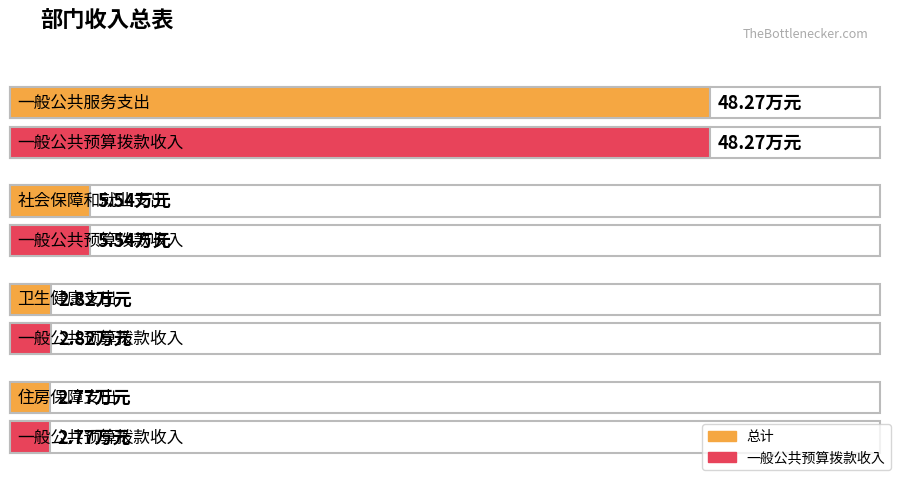

Does the chart contain any negative values?

No